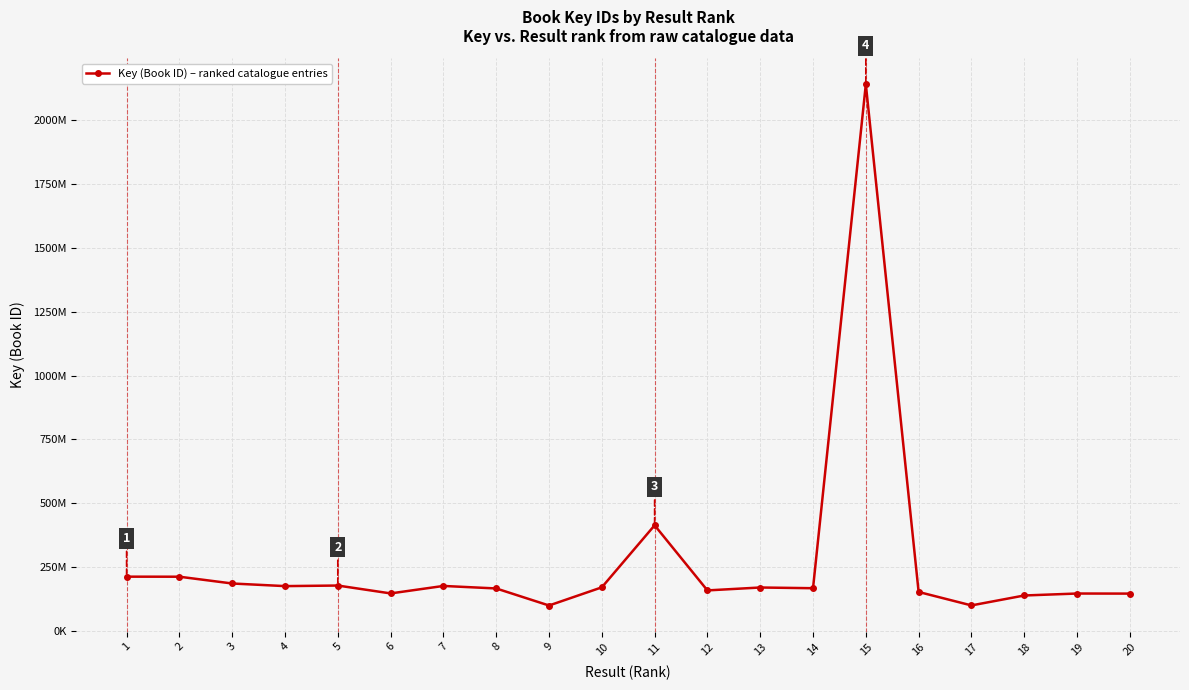

Is this an area chart (filled region under the line)?

No